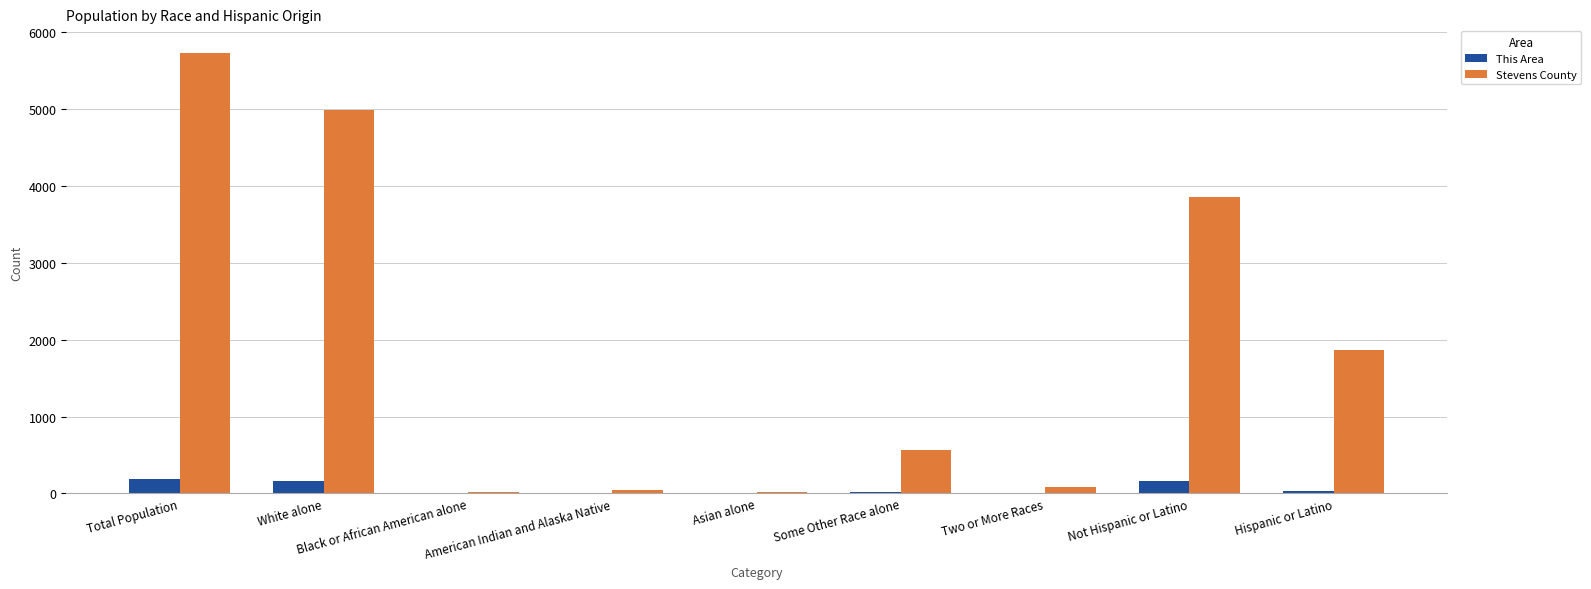

What is the sum of all This Area values?

573